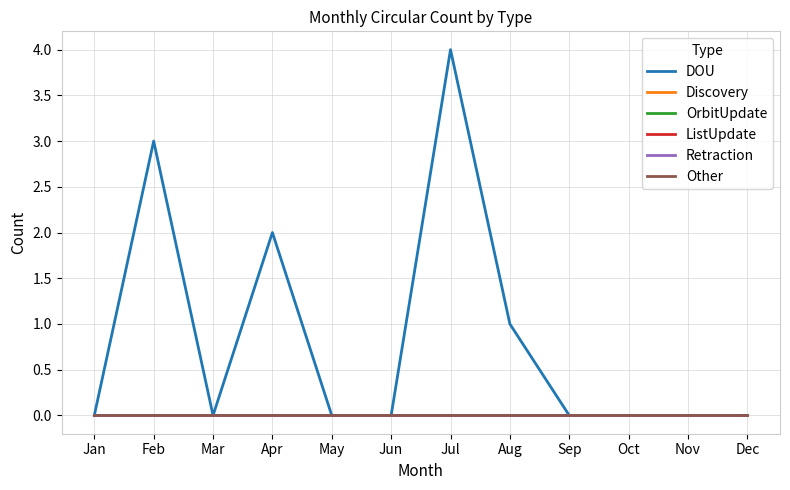

True or false: OrbitUpdate has more than 1 interior local peaks.

False